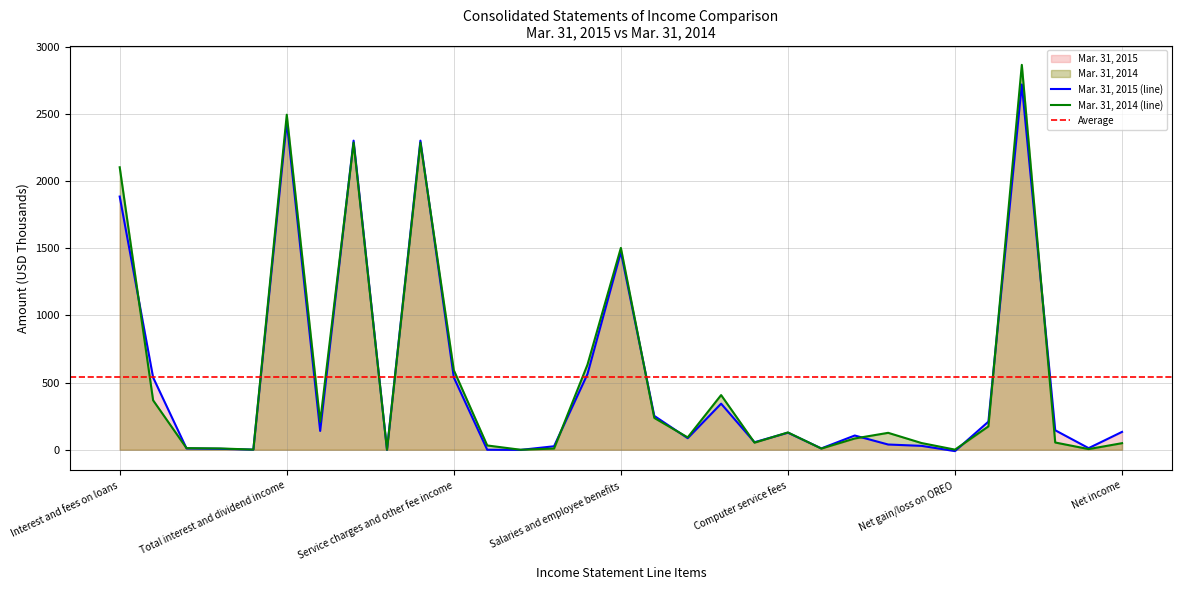

Reading left to right, list all the values displayed in this chart.

Mar. 31, 2015: Interest and fees on loans=1884	Taxable=538	Tax-exempt=10	Other securities=7	Interest on short term investments=1	Total interest and dividend income=2440	Interest expense=140	Net interest income=2300	Provision for loan losses=0	Net interest income after provision=2300	Service charges and other fee income=538	Trust income=0	Loss on sale of securities=-1	Other noninterest income=26	Total noninterest income=563	Salaries and employee benefits=1471	Net occupancy expense=252	Equipment expense=86	Professional and service fees=343	Loan collection expense=56	Computer service fees=127	Computer software amortization=10	FDIC assessment fees=106	Insurance=39	Printing and supplies=29	Net gain/loss on OREO=-10	Other expense=209	Total noninterest expense=2718	Income before taxes=145	Federal income tax=12	Net income=133
Mar. 31, 2014: Interest and fees on loans=2102	Taxable=368	Tax-exempt=12	Other securities=10	Interest on short term investments=1	Total interest and dividend income=2493	Interest expense=208	Net interest income=2285	Provision for loan losses=0	Net interest income after provision=2285	Service charges and other fee income=592	Trust income=32	Loss on sale of securities=0	Other noninterest income=9	Total noninterest income=633	Salaries and employee benefits=1502	Net occupancy expense=237	Equipment expense=92	Professional and service fees=407	Loan collection expense=53	Computer service fees=129	Computer software amortization=9	FDIC assessment fees=84	Insurance=126	Printing and supplies=50	Net gain/loss on OREO=1	Other expense=174	Total noninterest expense=2864	Income before taxes=54	Federal income tax=5	Net income=49